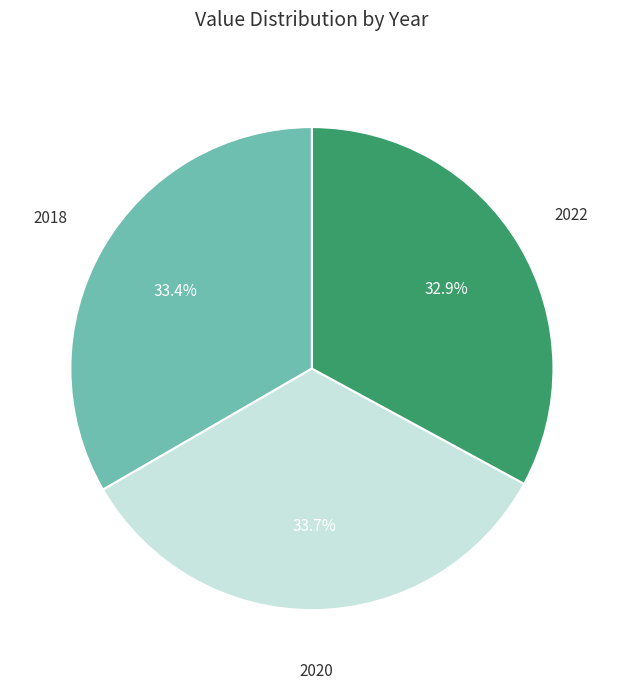

Does any single category account for the majority?

No